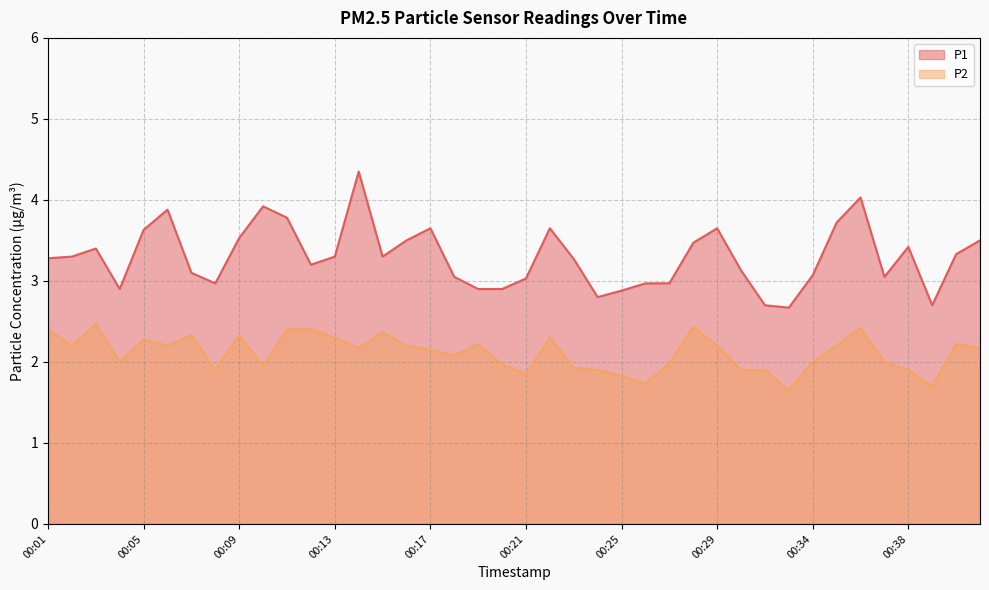

In P1, how many points are higher than both neighbors (excluding endpoints)?

9